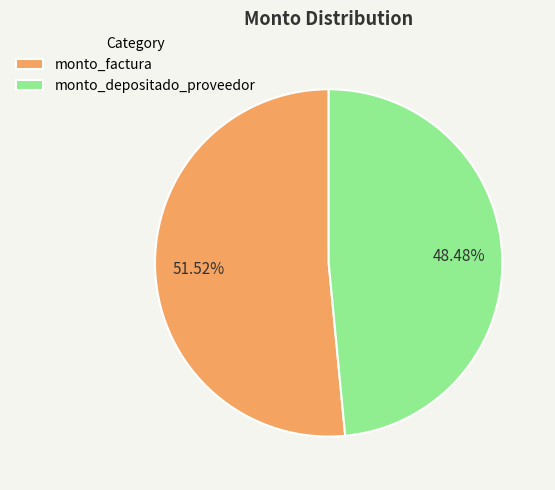

Is the sum of monto_factura and monto_depositado_proveedor greater than half?

Yes